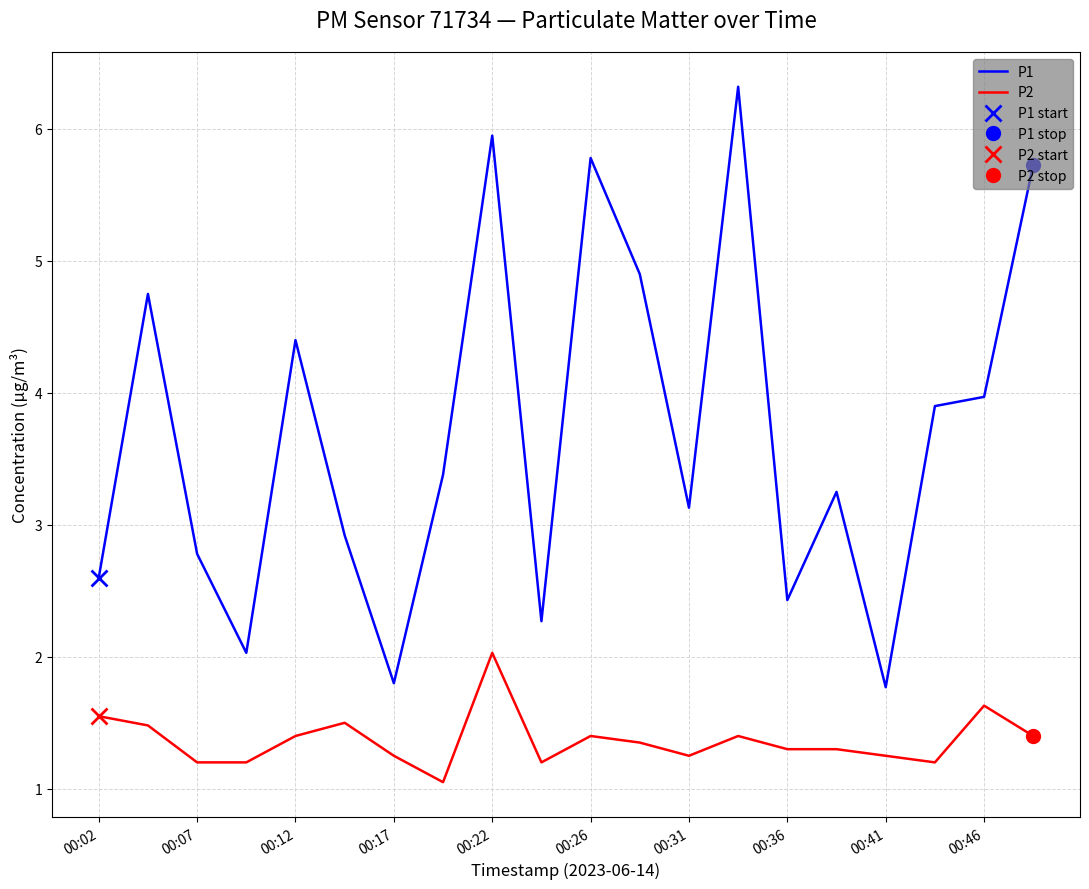

List the series in order of their peak value, lowest first.

P2, P1